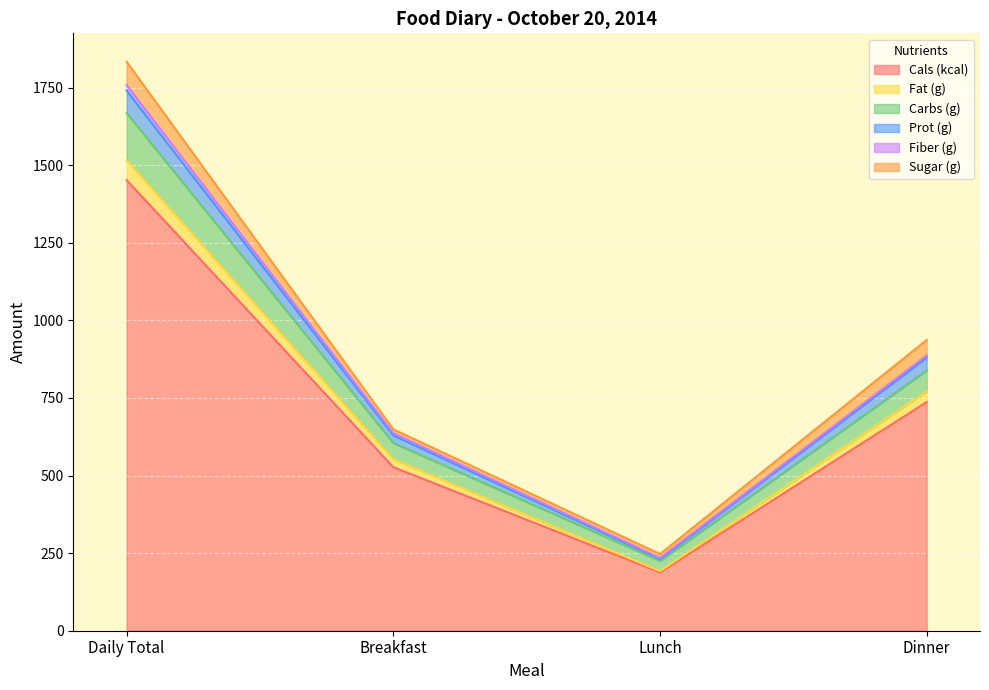

What is the difference between the maximum and minimum values in the Cals (kcal) series?

1264.0